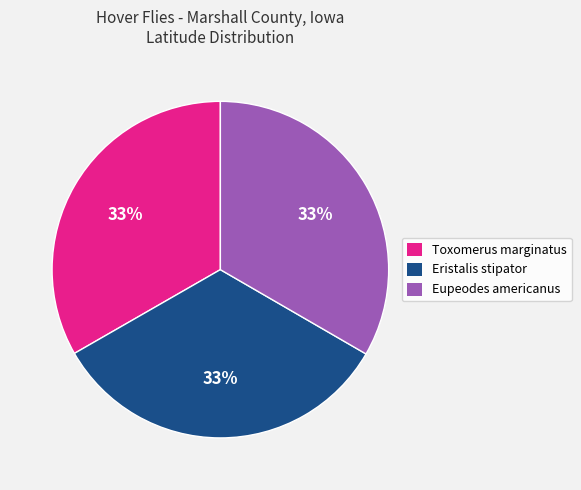

To the nearest percent, what percentage of the pie is Eupeodes americanus?

33%